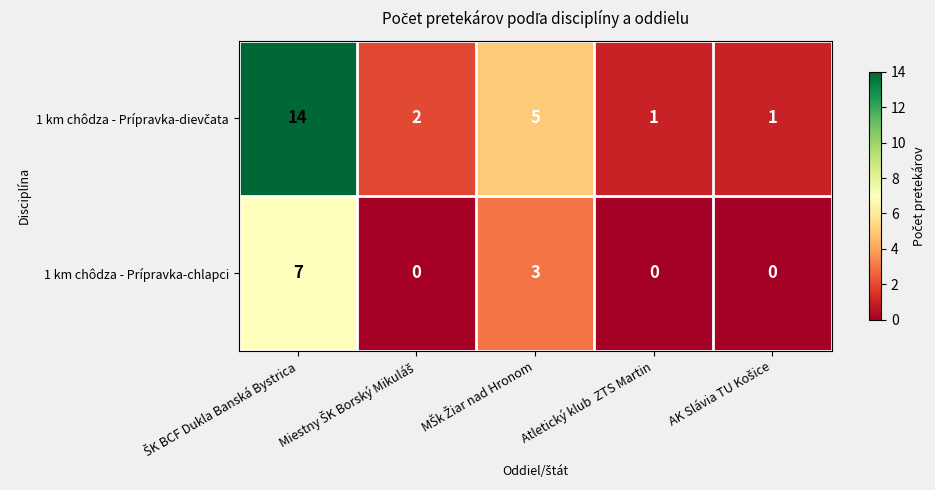

Is it true that 1 km chôdza - Prípravka-chlapci equals -2 at Atletický klub  ZTS Martin?

False